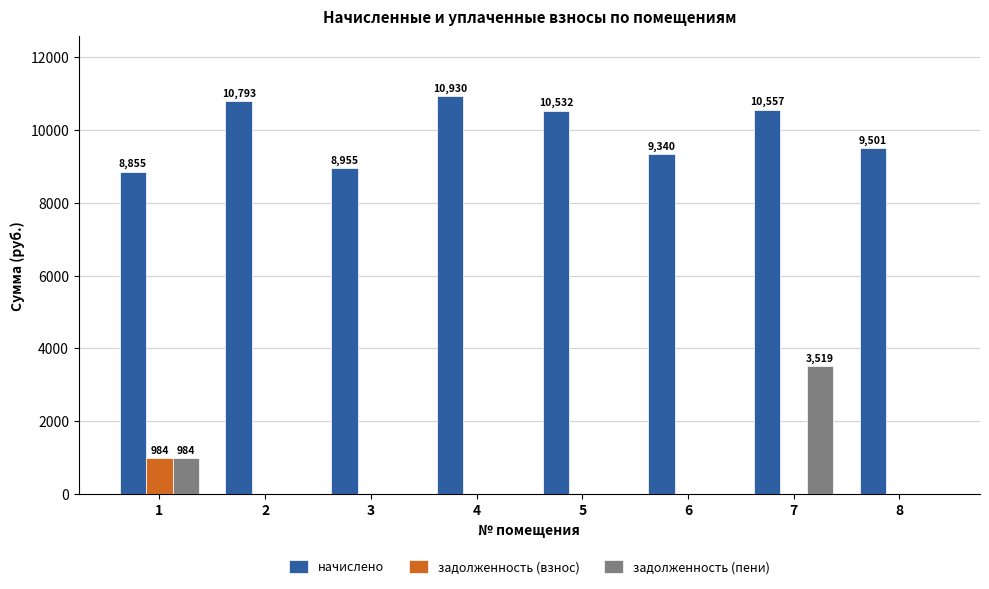

The value of задолженность (взнос) at 1 is 1741.9. True or false?

False